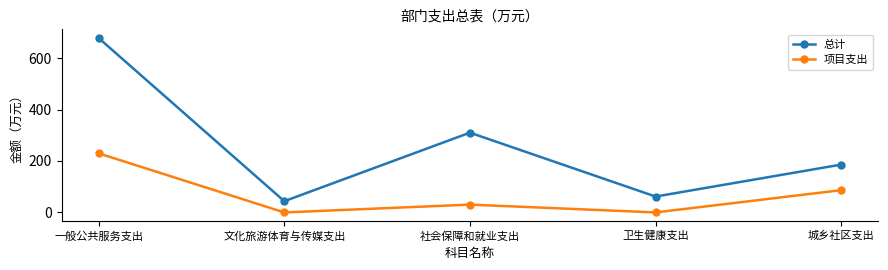

True or false: 总计 and 项目支出 intersect in this chart.

False